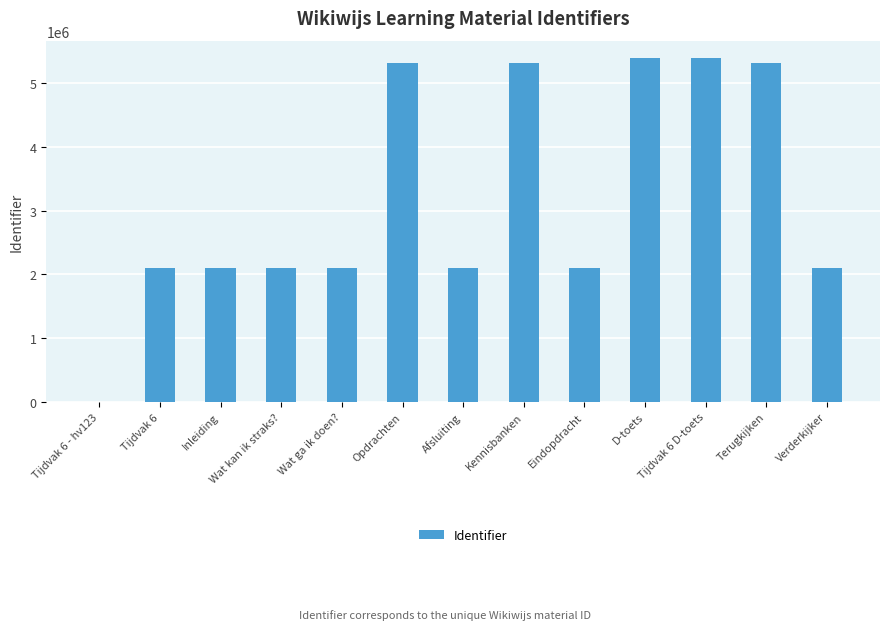

How many categories are shown in the chart?

13